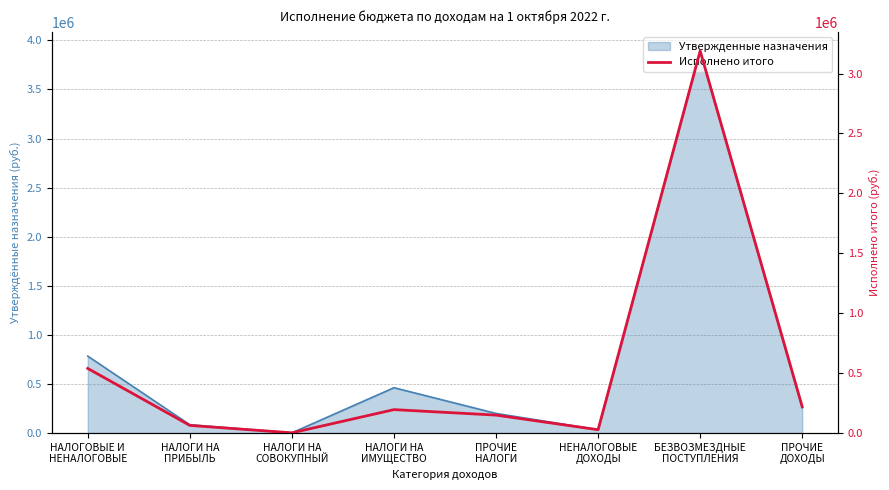

Count the number of categories in the chart.

8